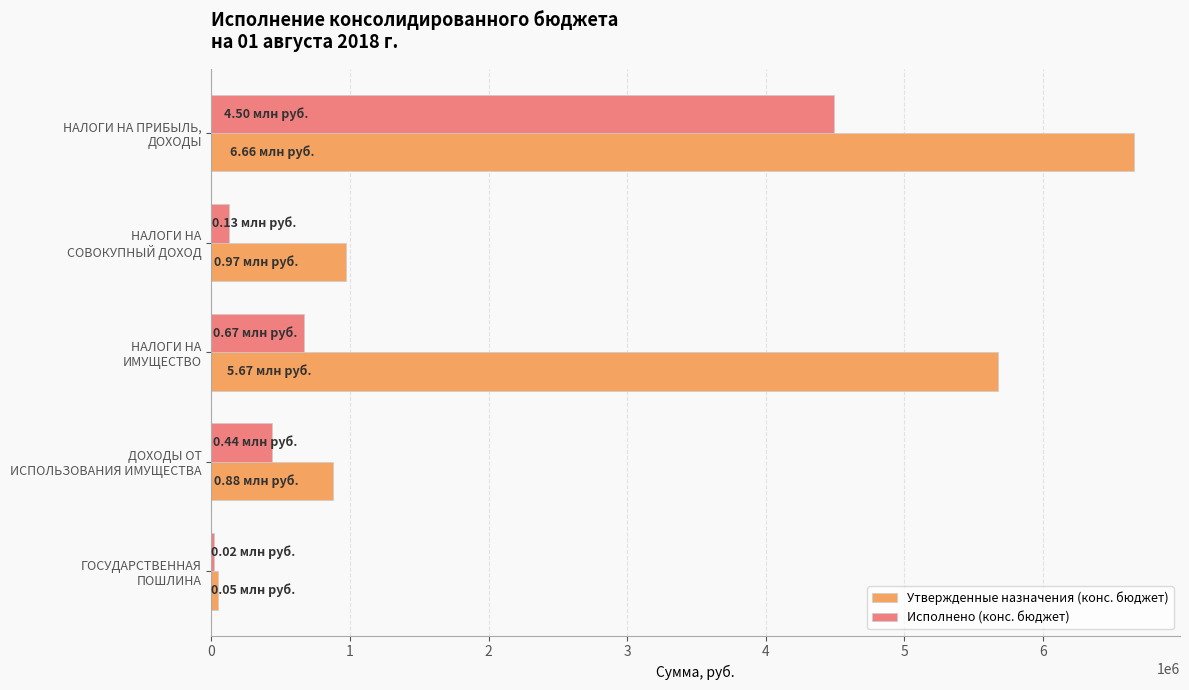

What is the sum of all Исполнено (конс. бюджет) values?

5751727.8